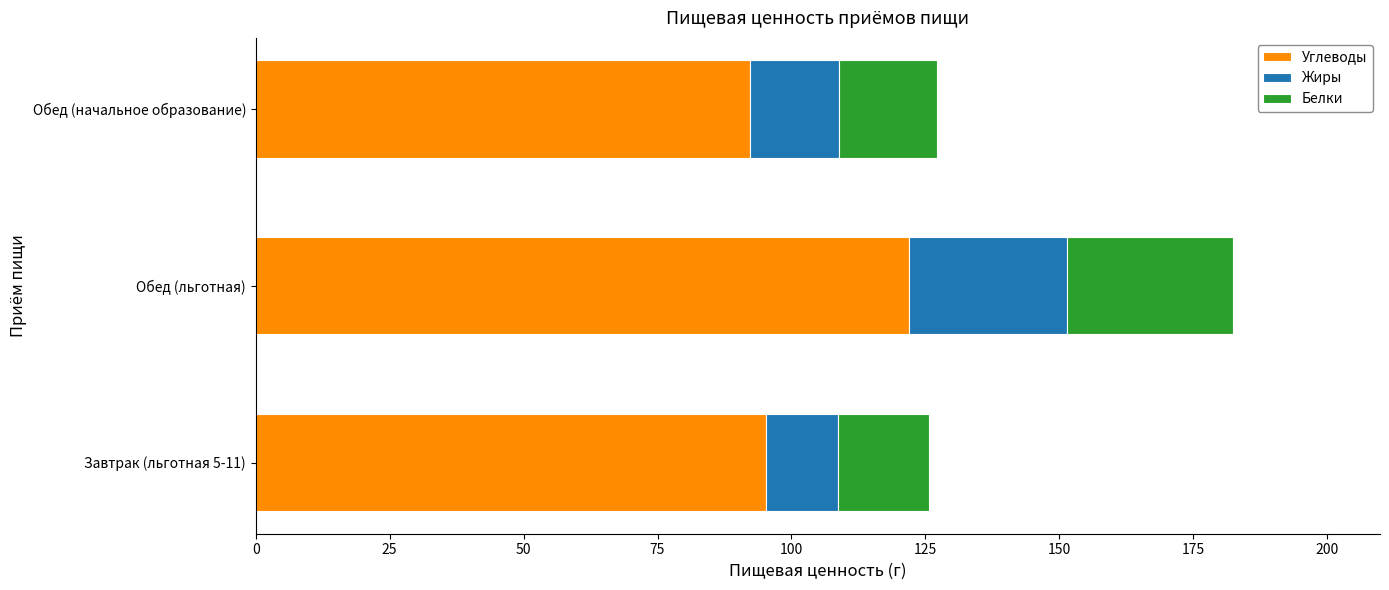

What is the minimum value for Углеводы?

92.3